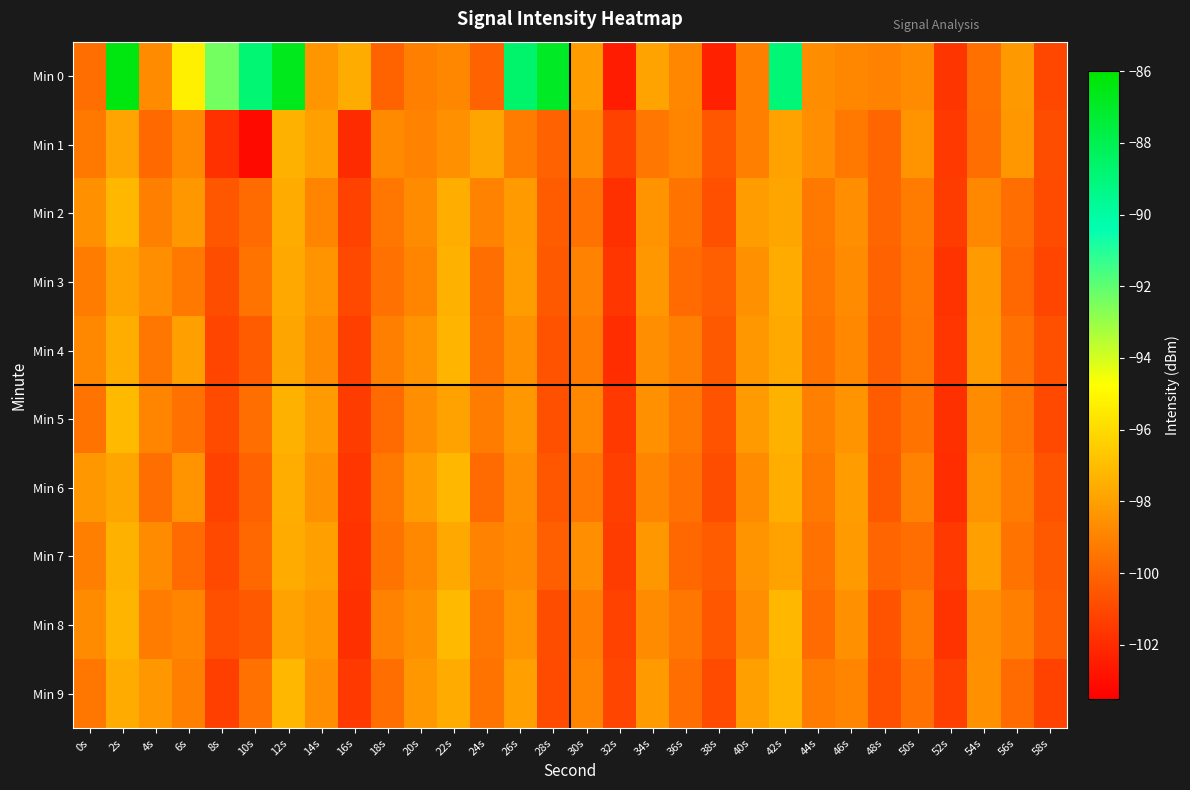

What is the difference between the highest and lowest values at 16s?

4.4